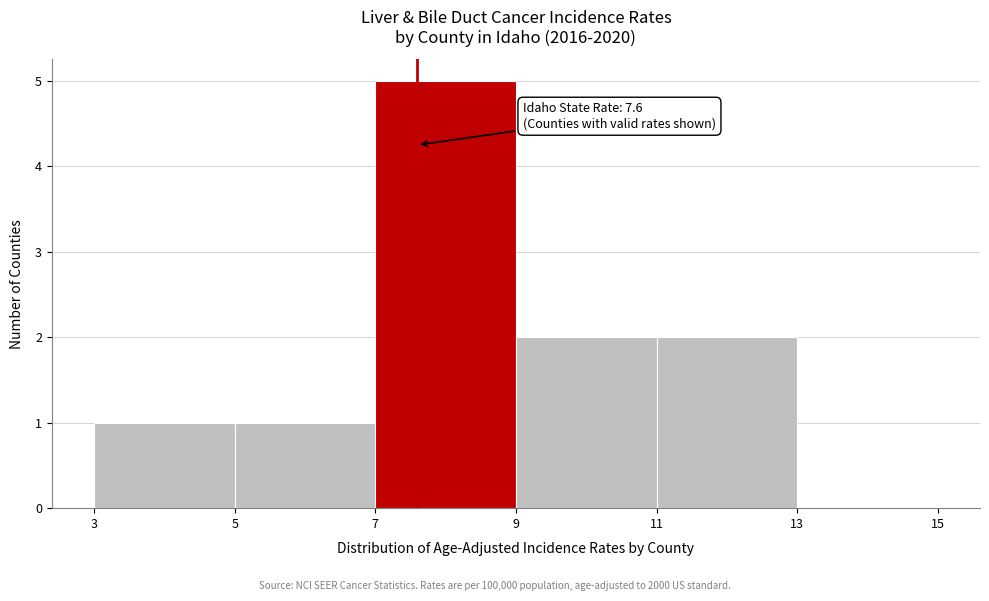

Which range on the x-axis has the tallest bar?

7 to 9